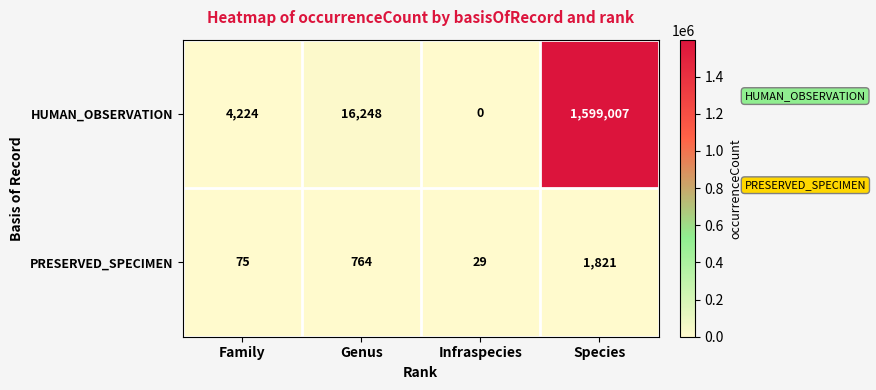

Which series has the largest total across all categories?

HUMAN_OBSERVATION